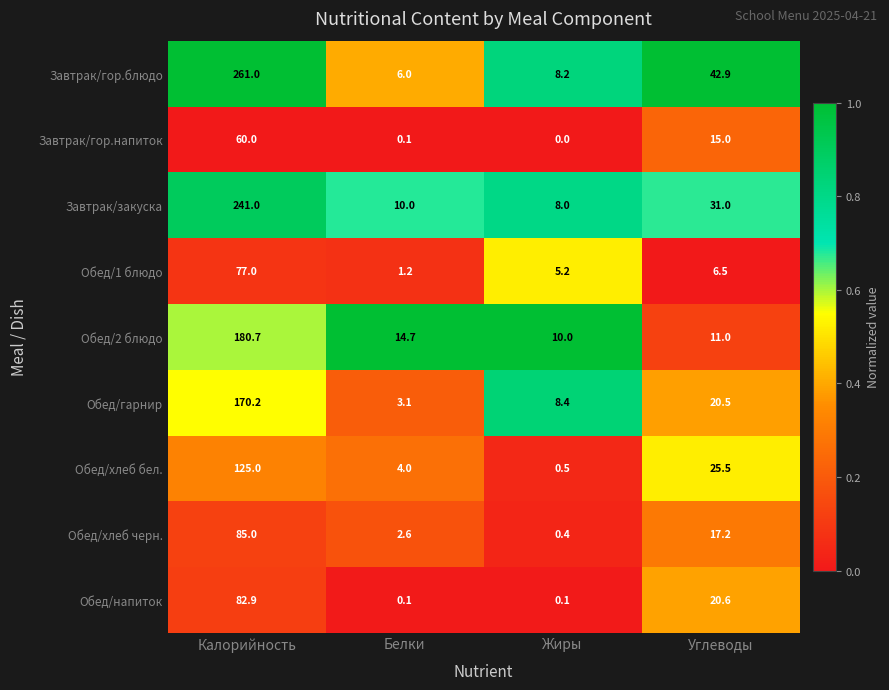

The value of Завтрак/гор.блюдо at Белки is 8.6. True or false?

False